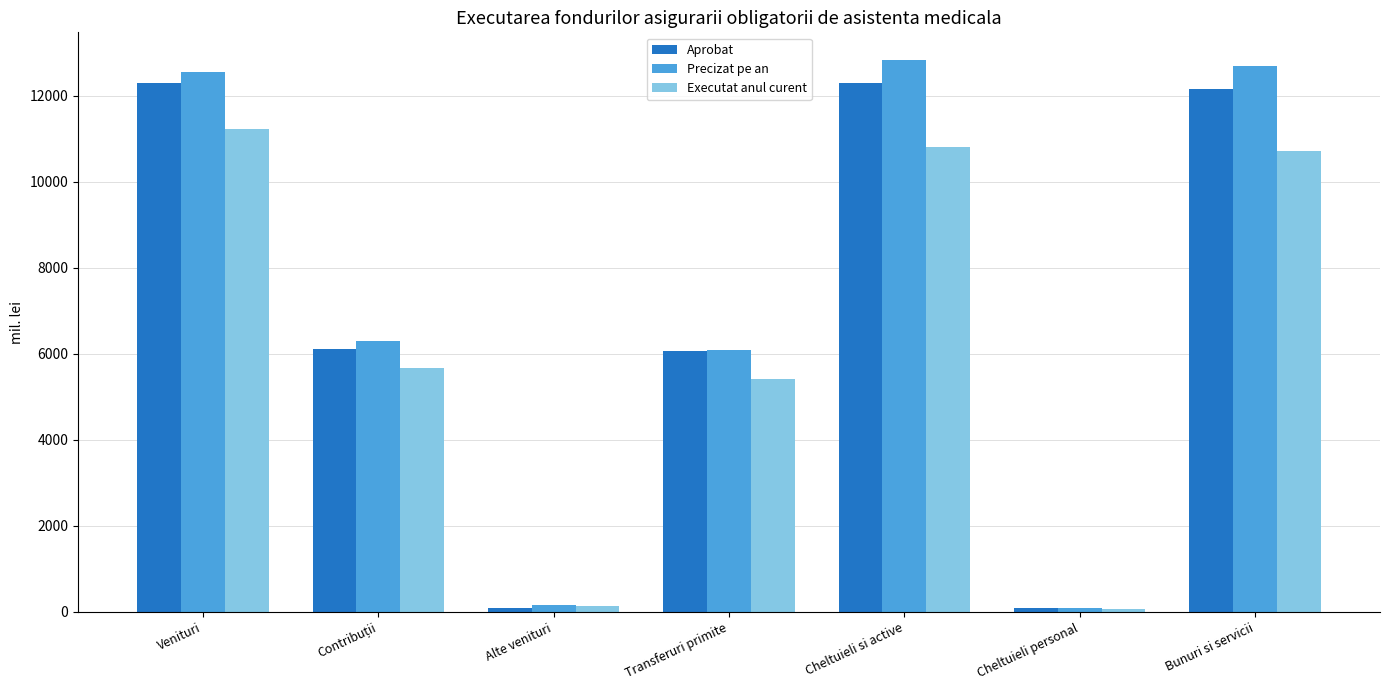

What is the lowest value of the Executat anul curent series?

64.1